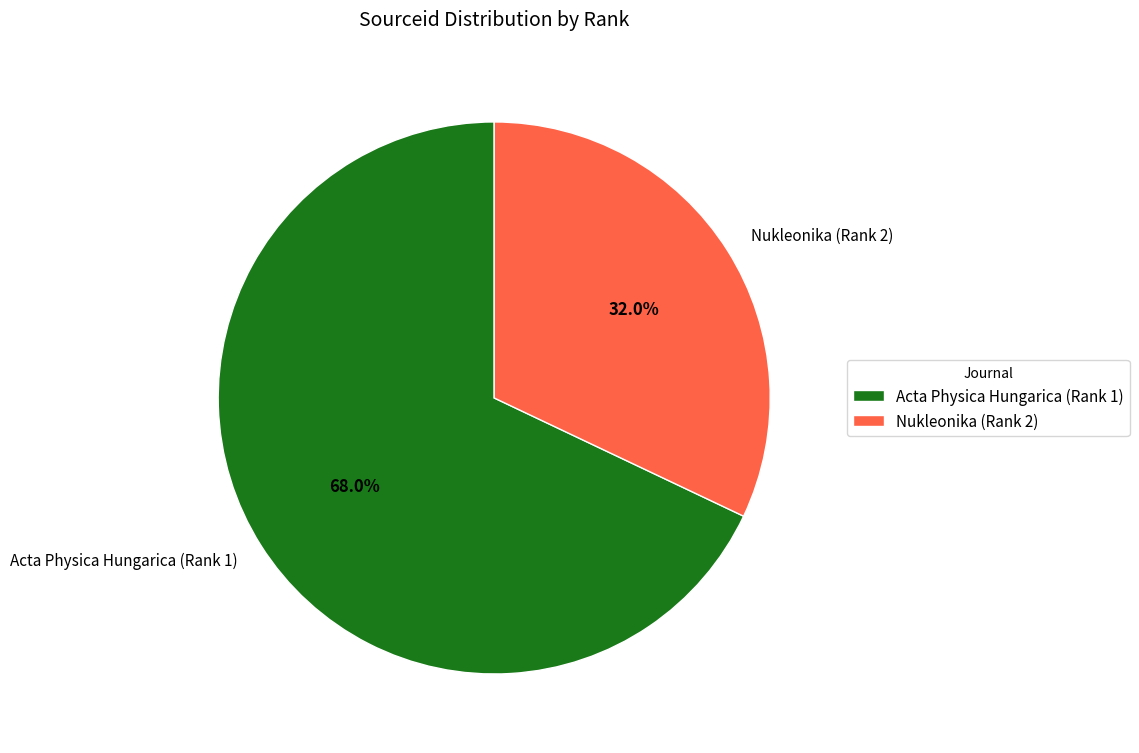

Is there a majority slice in this chart?

Yes